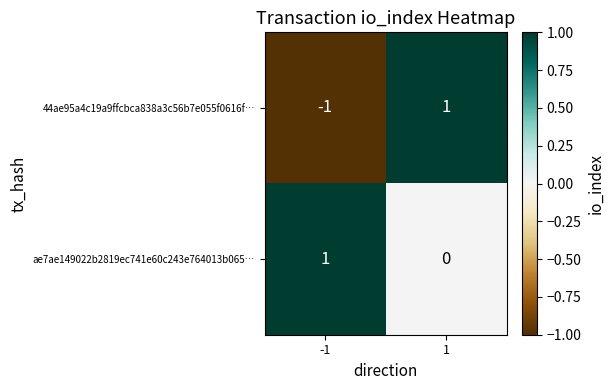

The 44ae95a4c19a9ffcbca838a3c56b7e055f0616f… series shows -1 at -1. True or false?

True